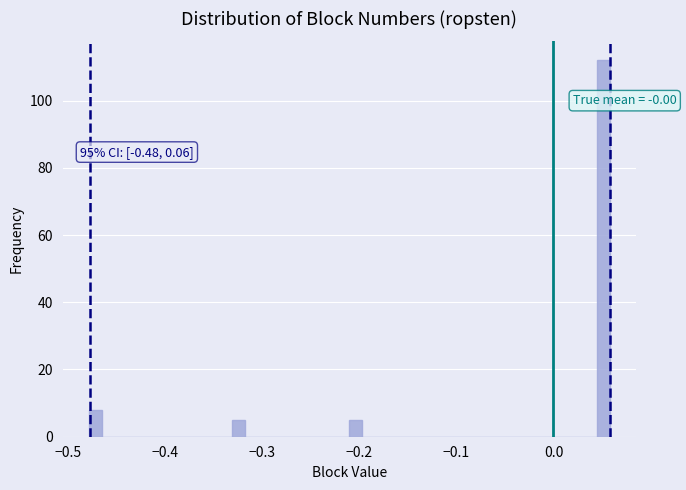

Around what value on the x-axis is the tallest bar? Give the approximate position of its centre, as read against the axis.

0.05